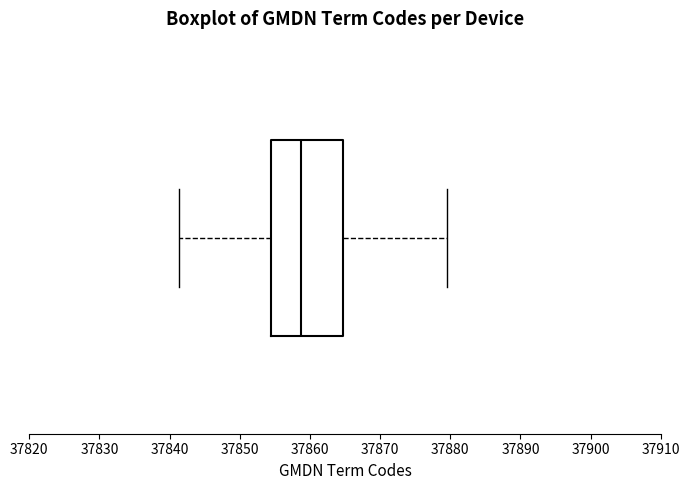

Where does the right whisker of the box end on the x-axis? The values are not printed on the chart, so give them approximately, as read against the axis.

37880